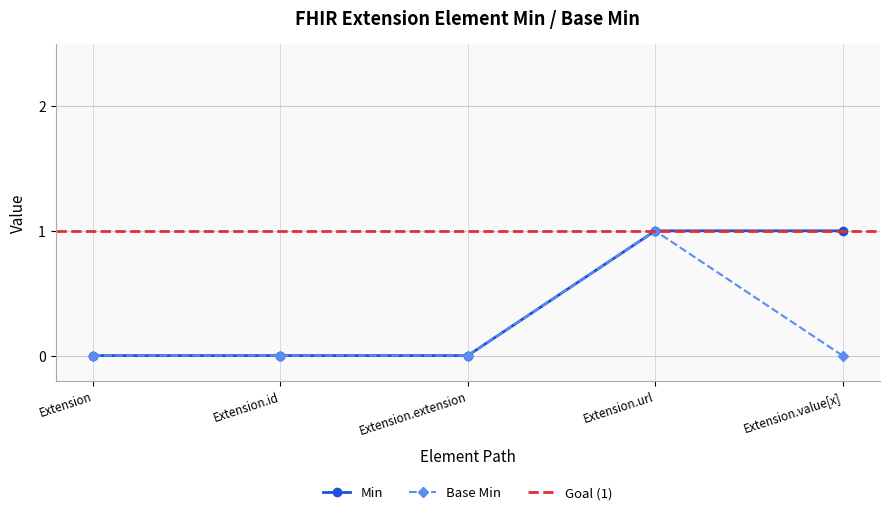

The value of Min at Extension.value[x] is 1. True or false?

True